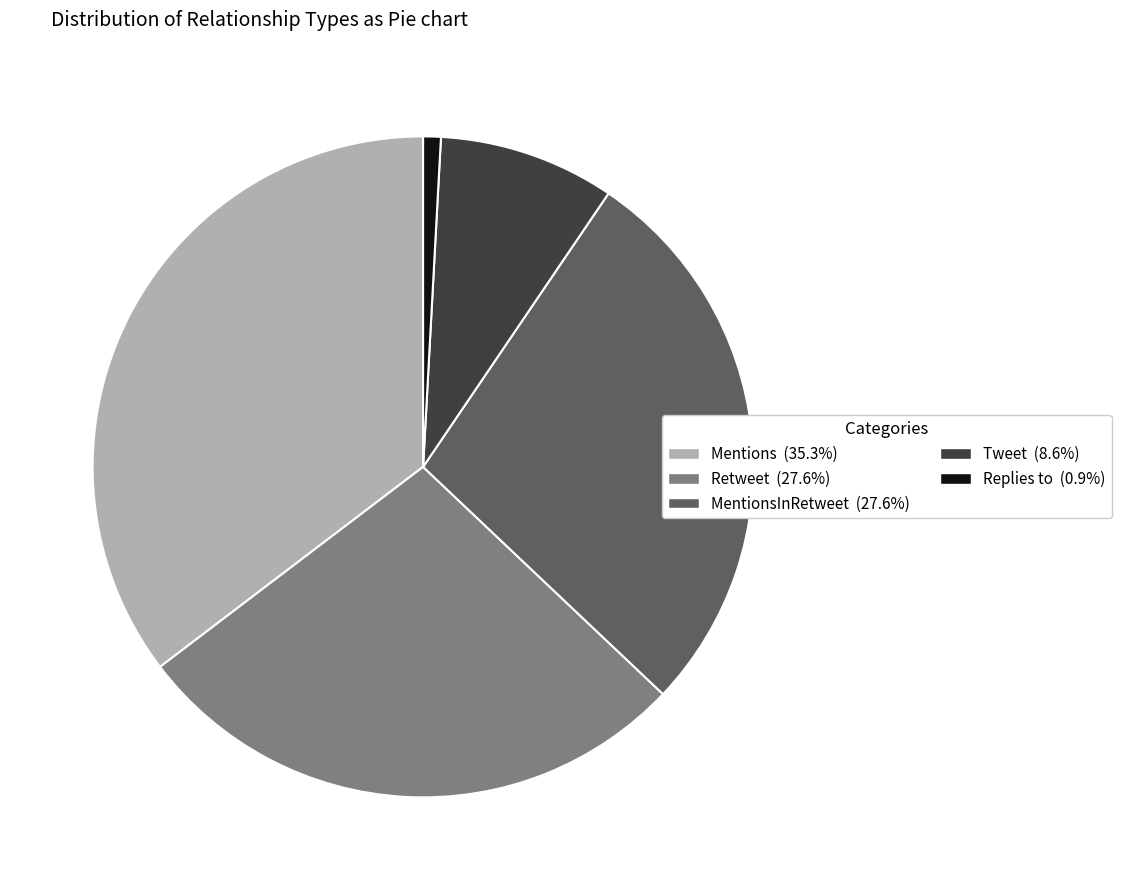

Does any single category account for the majority?

No